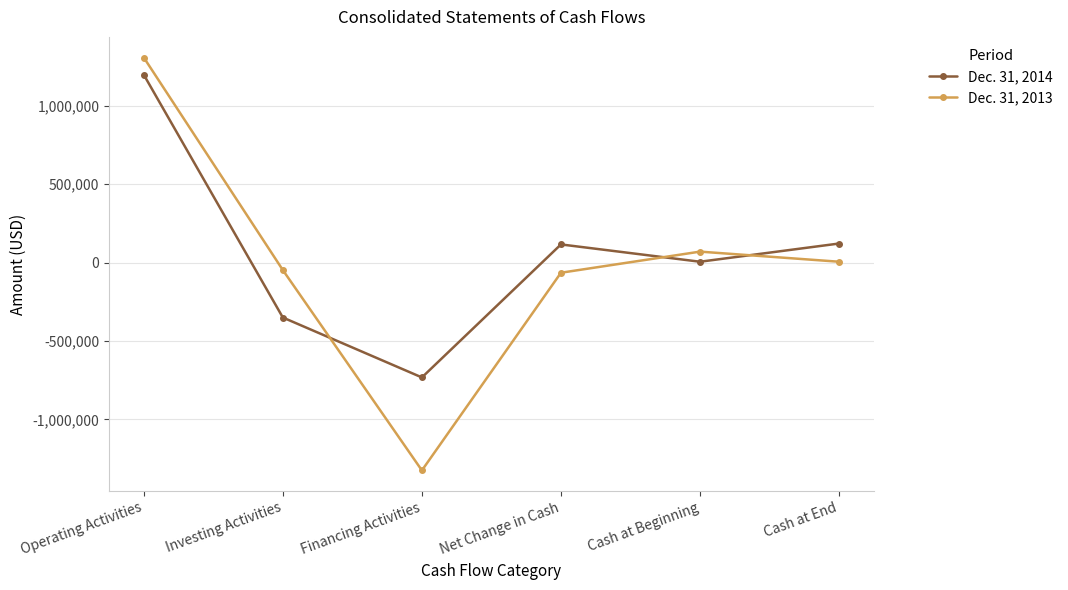

At which category is the sum across all series the highest?

Operating Activities